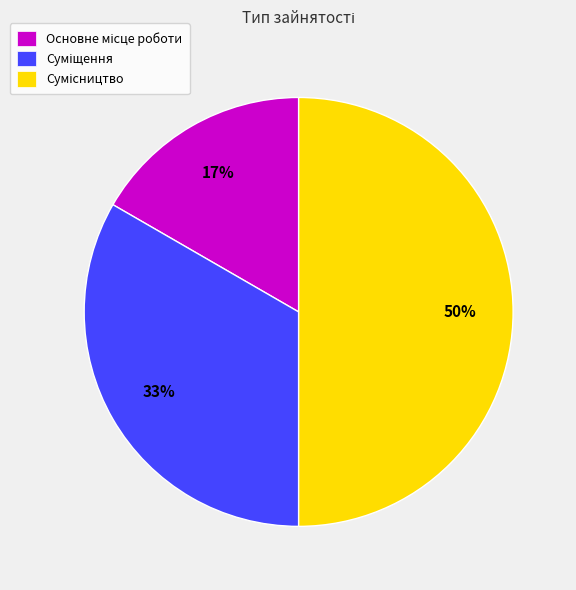

To the nearest percent, what is the difference between the largest and smallest slice percentages?

33%